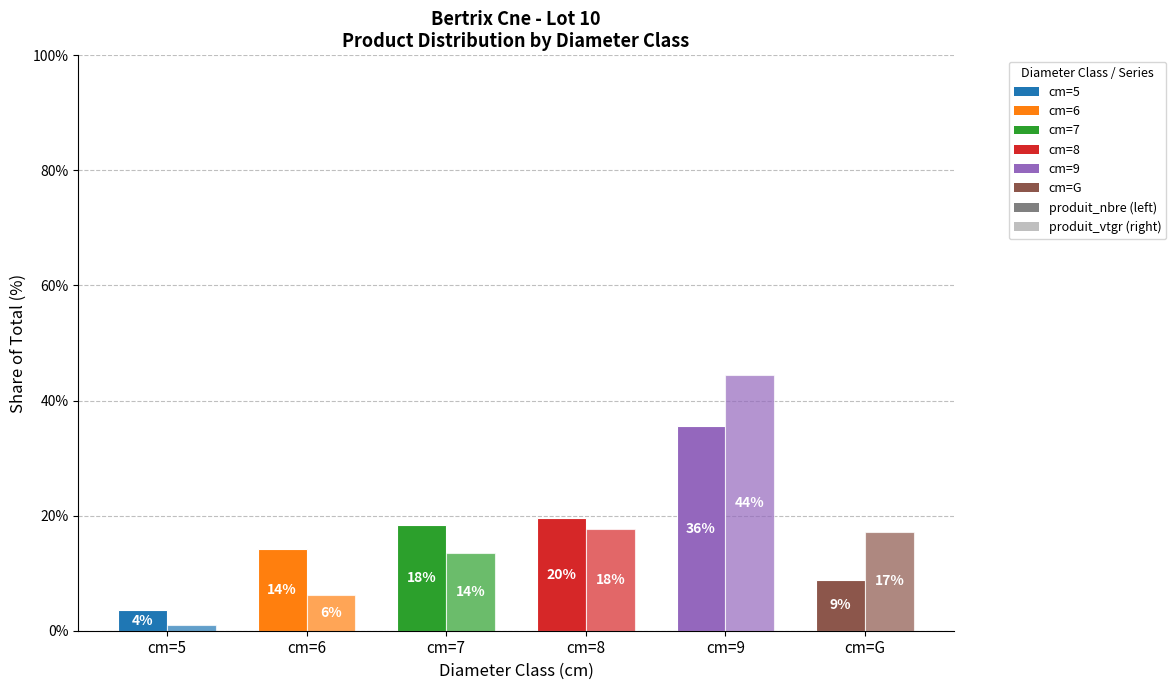

How many bars are there in total?

12